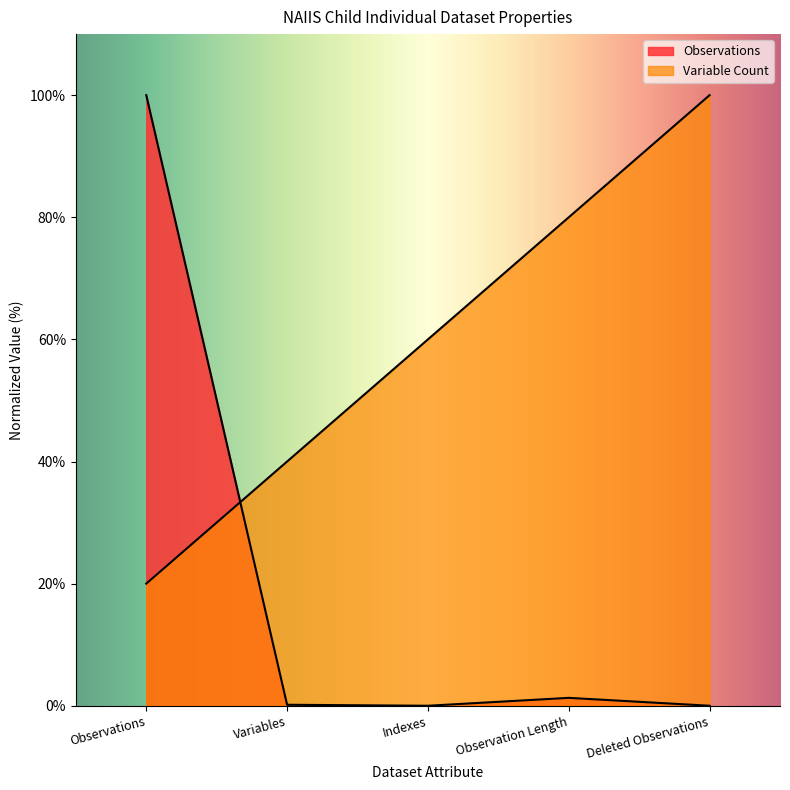

Is it true that Variable Count equals 100.0 at Deleted Observations?

True